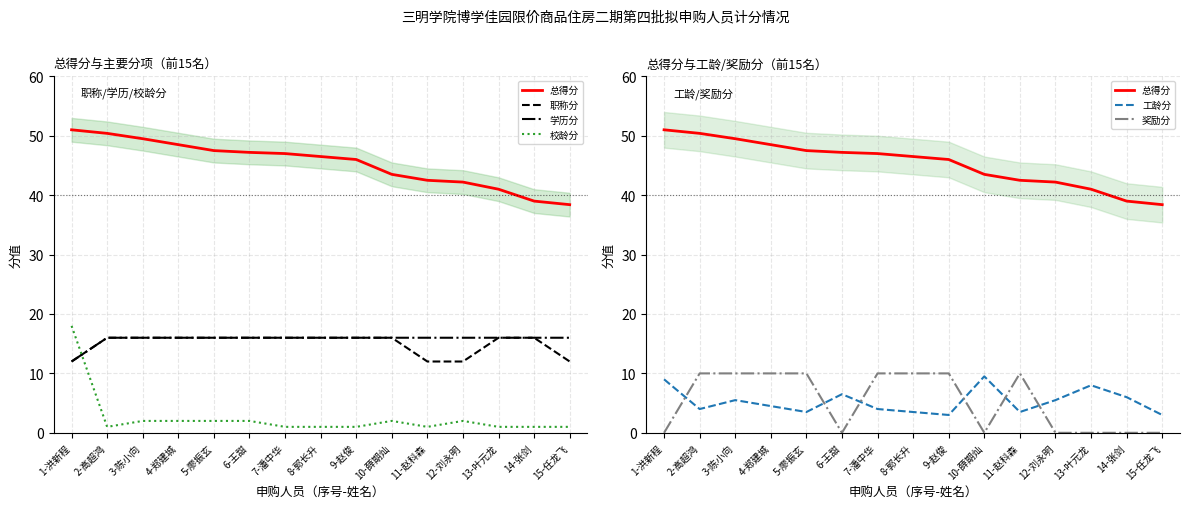

What is the average value of the 校龄分 series?

2.5